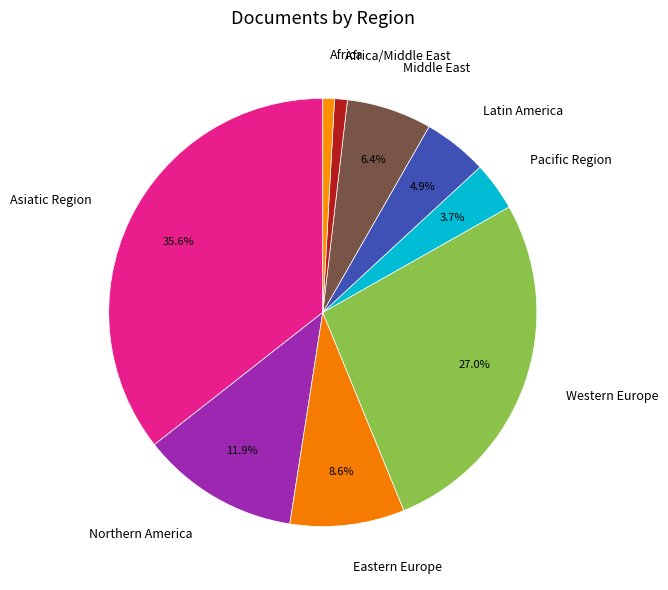

Is Western Europe the majority of the pie?

No